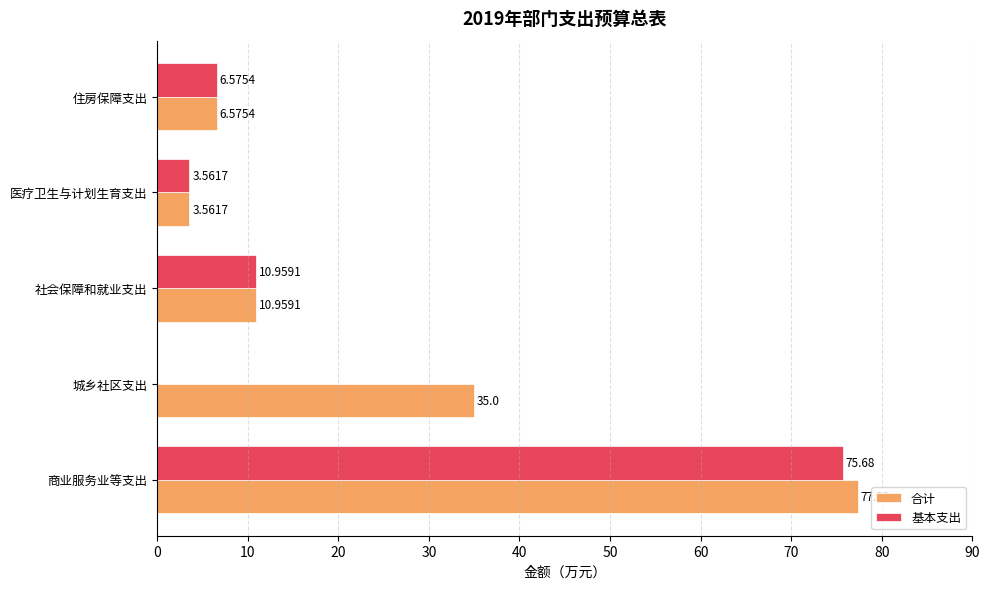

Which category has the highest value in the 基本支出 series?

商业服务业等支出